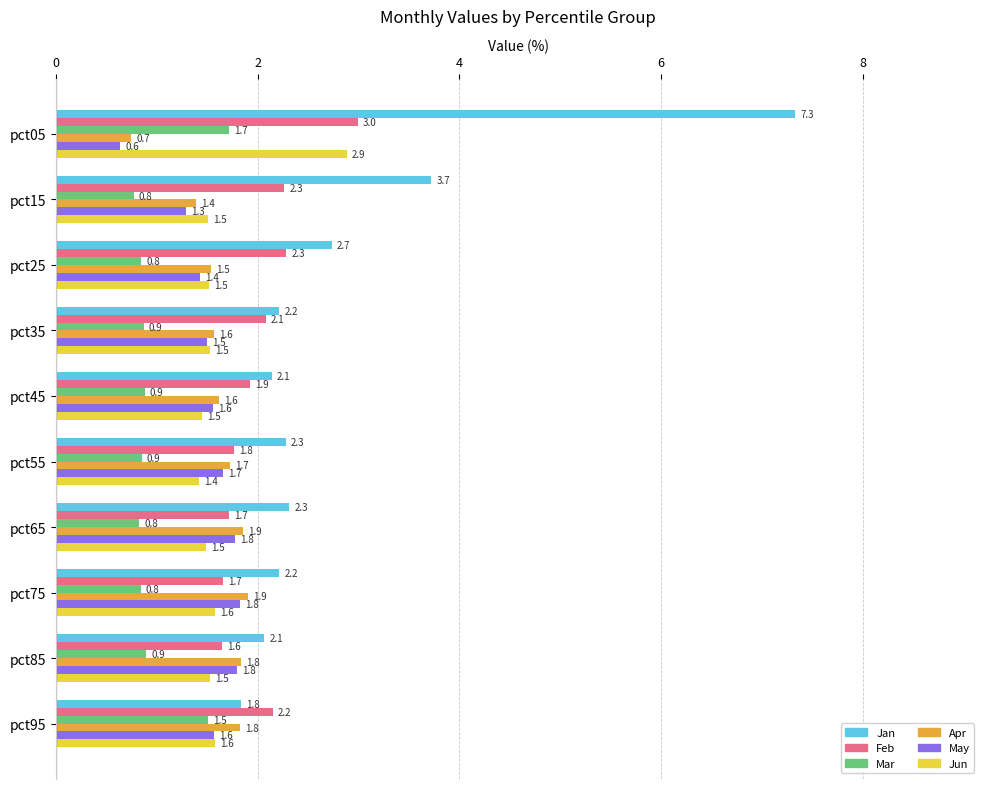

Which series has the largest total across all categories?

Jan